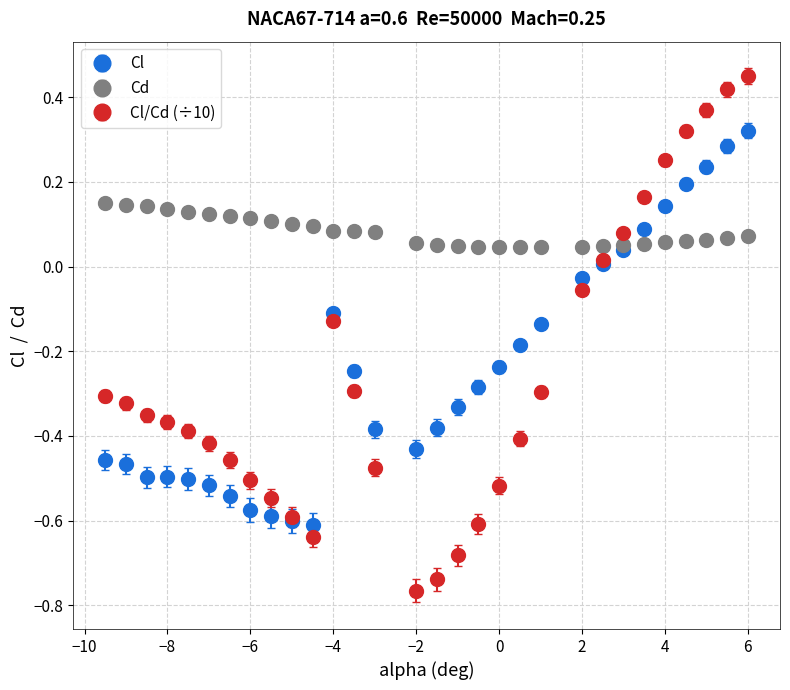

What are all the series names shown in the legend?

Cl, Cd, Cl/Cd (÷10)